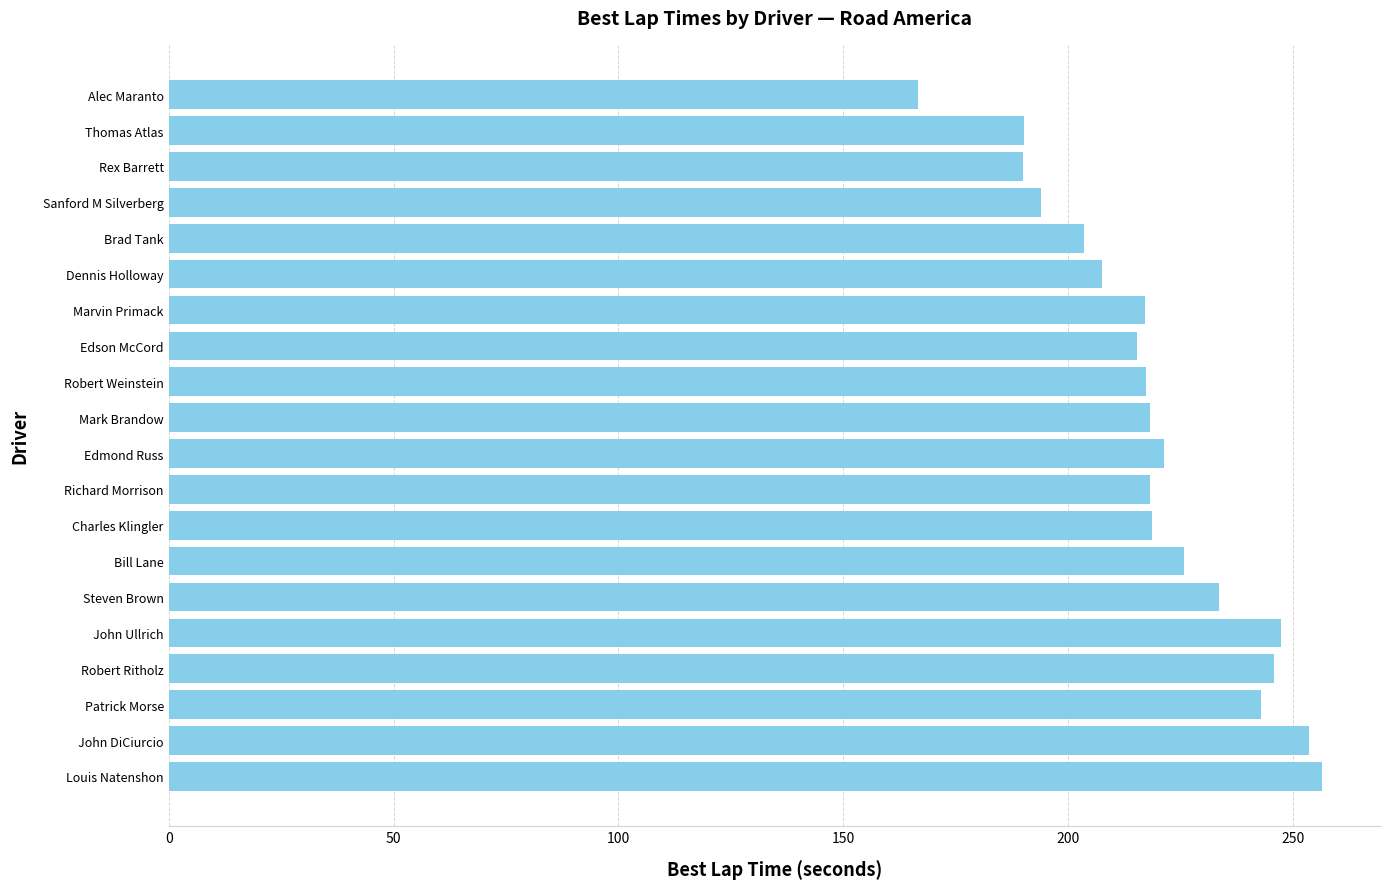

The value at Bill Lane is 155.1. True or false?

False